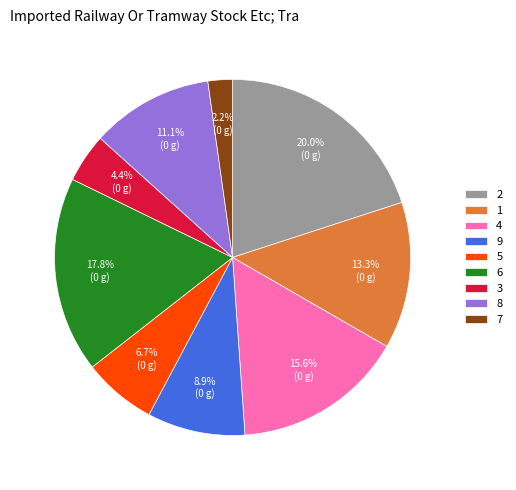

To the nearest percent, what is the difference between the 3 and 9 slice percentages?

4%